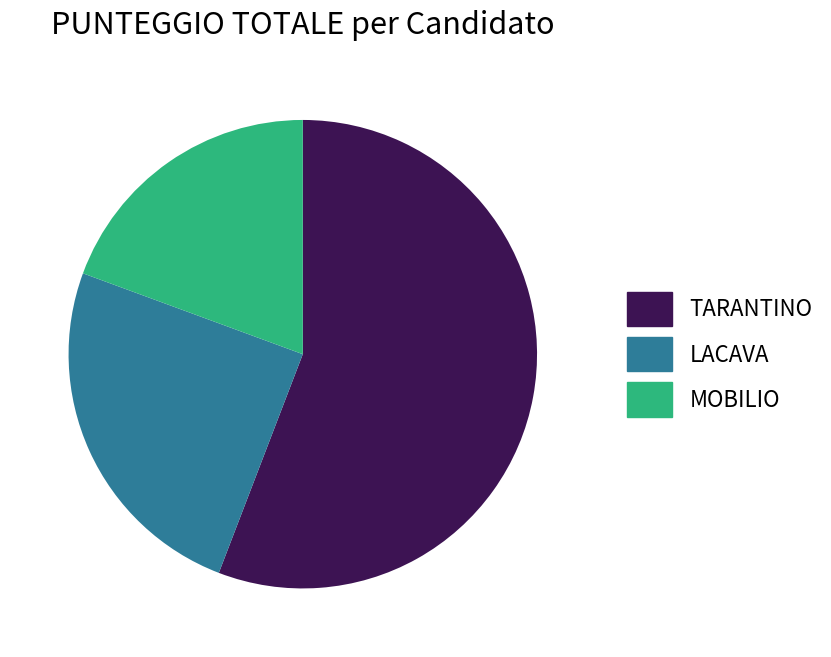

True or false: MOBILIO accounts for 19% of the total.

True